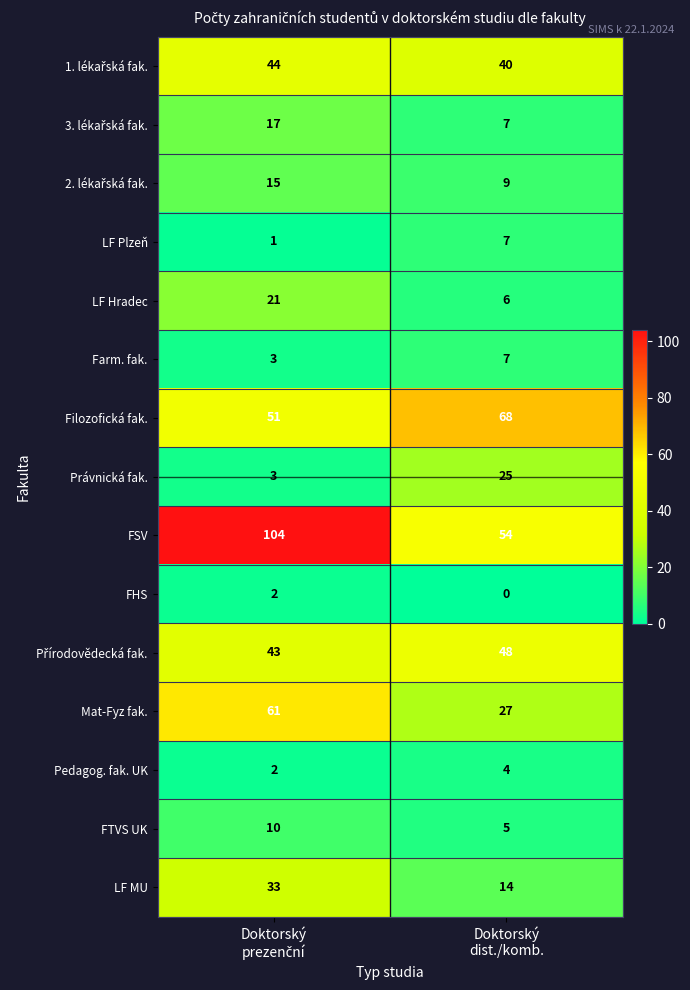

How many values in the FHS series are below 2?

1